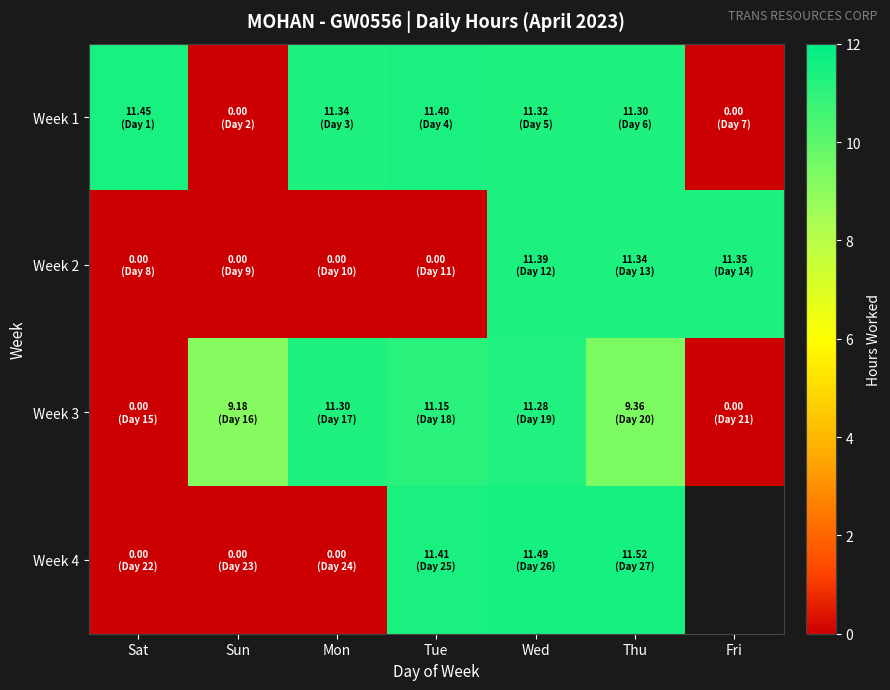

Count the number of categories in the chart.

7